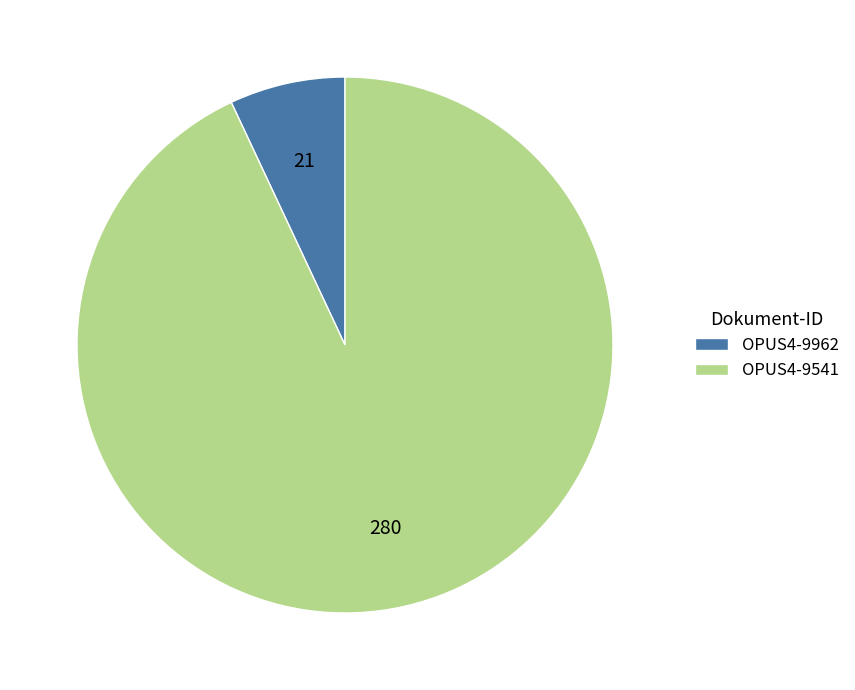

Which category has the biggest portion of the pie?

OPUS4-9541